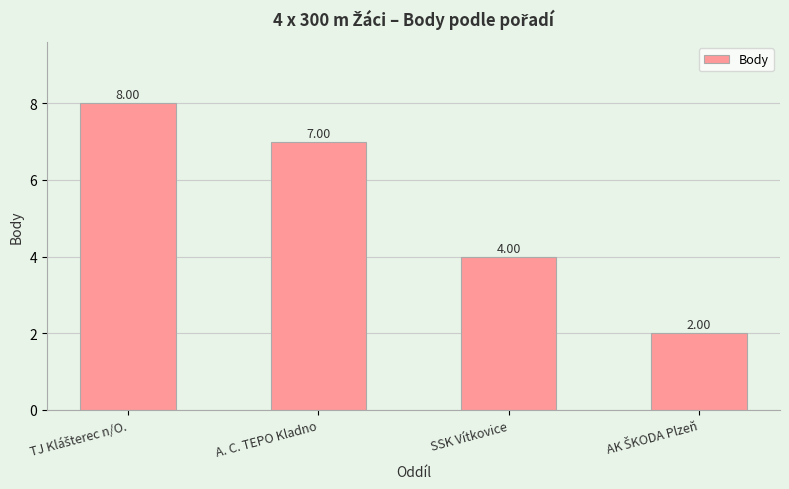

What is the greatest value displayed?

8